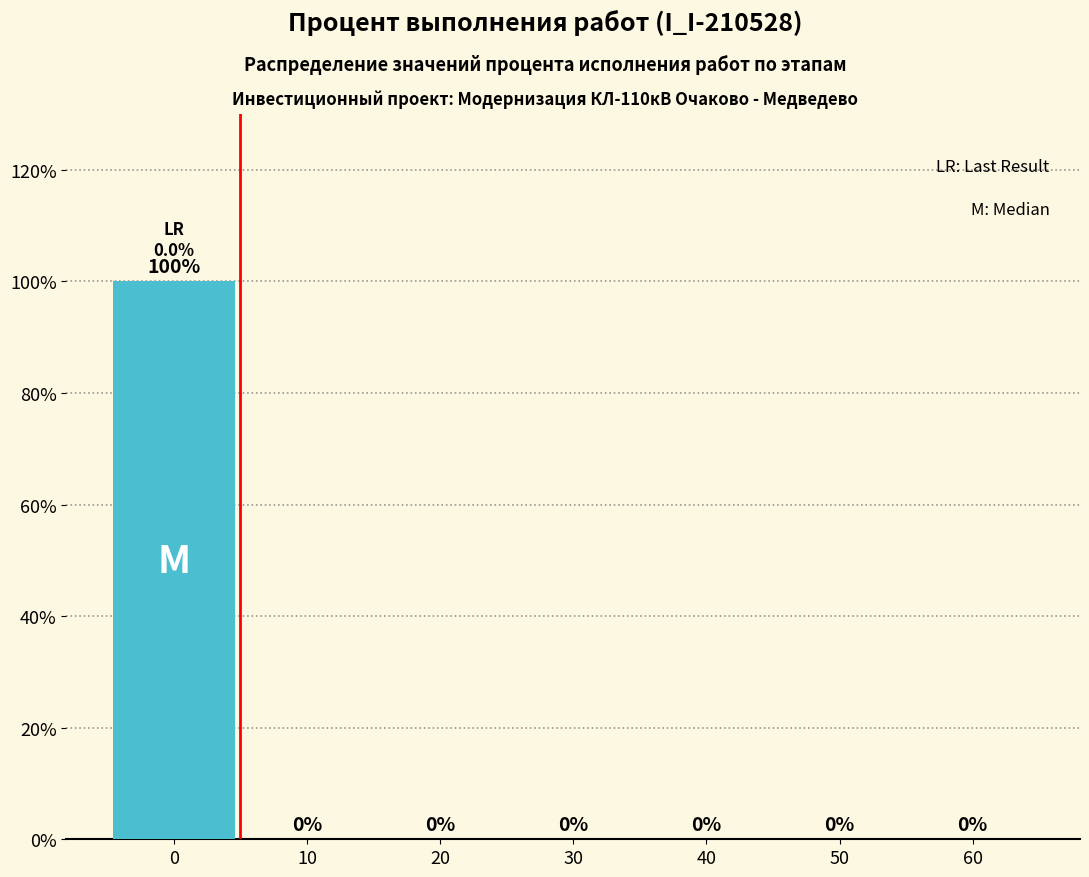

Reading left to right, transcribe all the data shown in this chart.

0=100	10=0	20=0	30=0	40=0	50=0	60=0